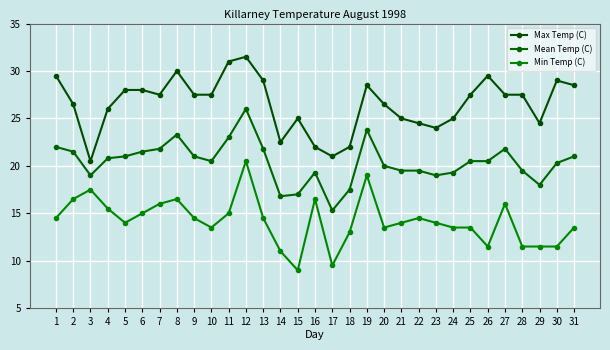

Reading right to left, transcribe all the data shown in this chart.

Max Temp (C): 28.5	29.0	24.5	27.5	27.5	29.5	27.5	25.0	24.0	24.5	25.0	26.5	28.5	22.0	21.0	22.0	25.0	22.5	29.0	31.5	31.0	27.5	27.5	30.0	27.5	28.0	28.0	26.0	20.5	26.5	29.5
Mean Temp (C): 21.0	20.3	18.0	19.5	21.8	20.5	20.5	19.3	19.0	19.5	19.5	20.0	23.8	17.5	15.3	19.3	17.0	16.8	21.8	26.0	23.0	20.5	21.0	23.3	21.8	21.5	21.0	20.8	19.0	21.5	22.0
Min Temp (C): 13.5	11.5	11.5	11.5	16.0	11.5	13.5	13.5	14.0	14.5	14.0	13.5	19.0	13.0	9.5	16.5	9.0	11.0	14.5	20.5	15.0	13.5	14.5	16.5	16.0	15.0	14.0	15.5	17.5	16.5	14.5